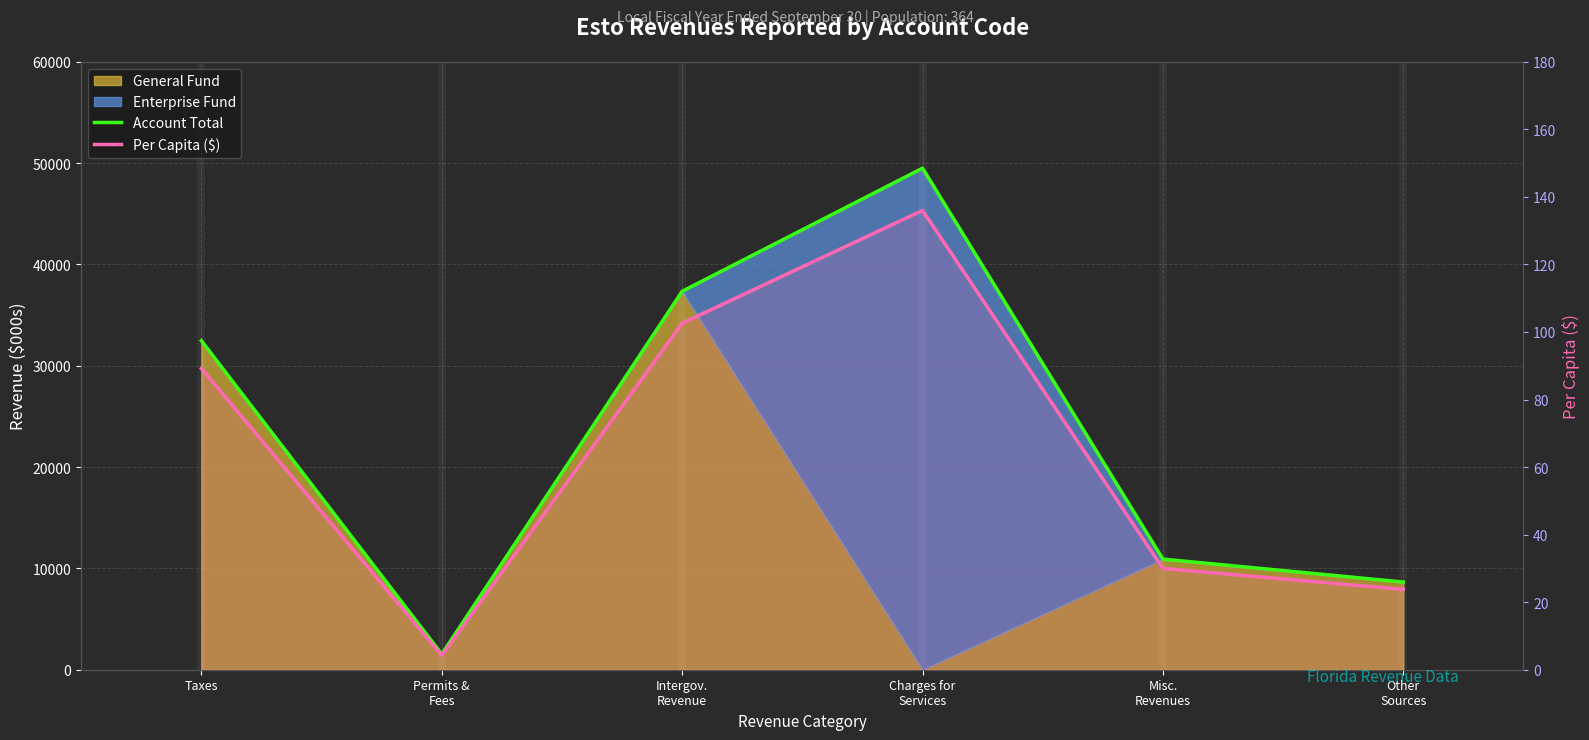

What is the label of the 4th point from the right?

Intergov.
Revenue